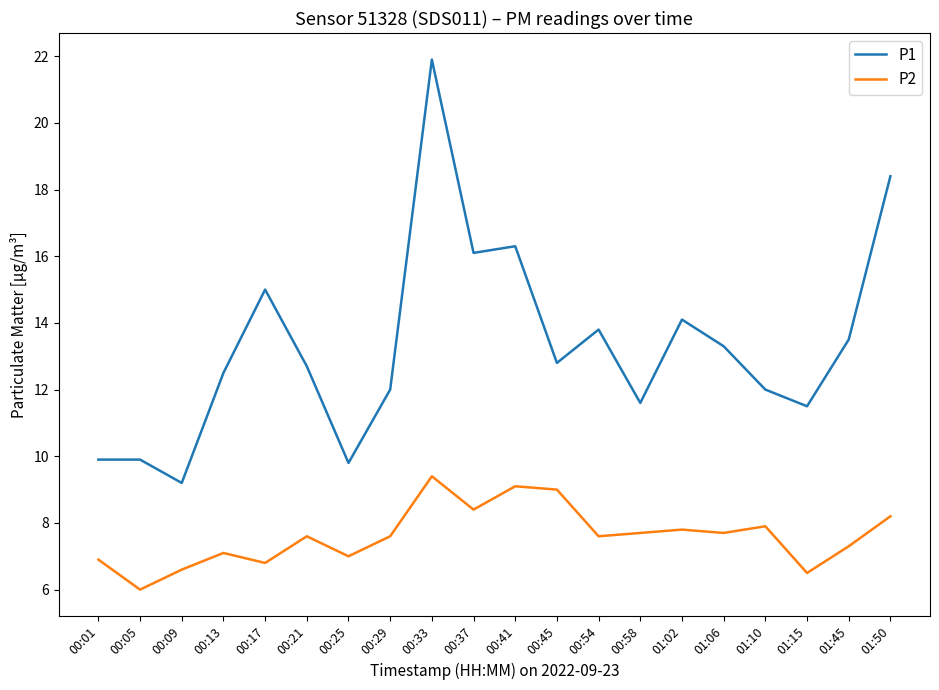

Which category has the lowest value in the P1 series?

00:09